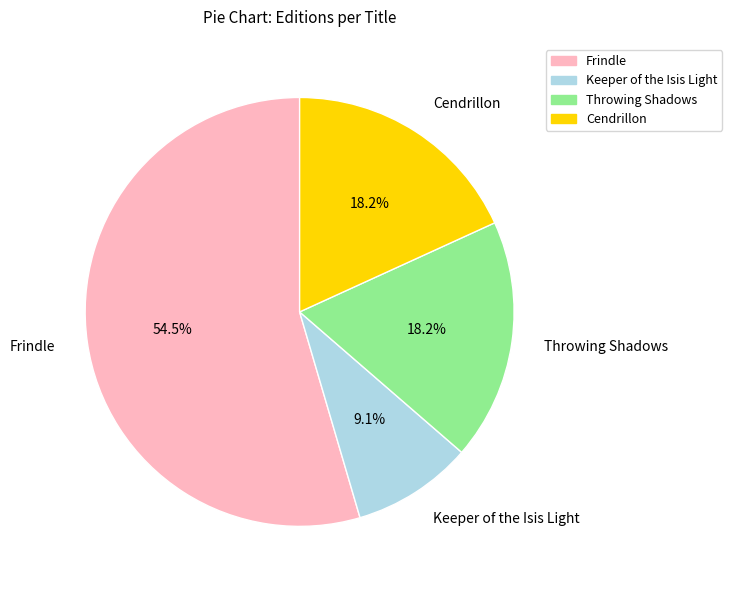

What is the ratio of the value at Throwing Shadows to the value at Keeper of the Isis Light?

2.0